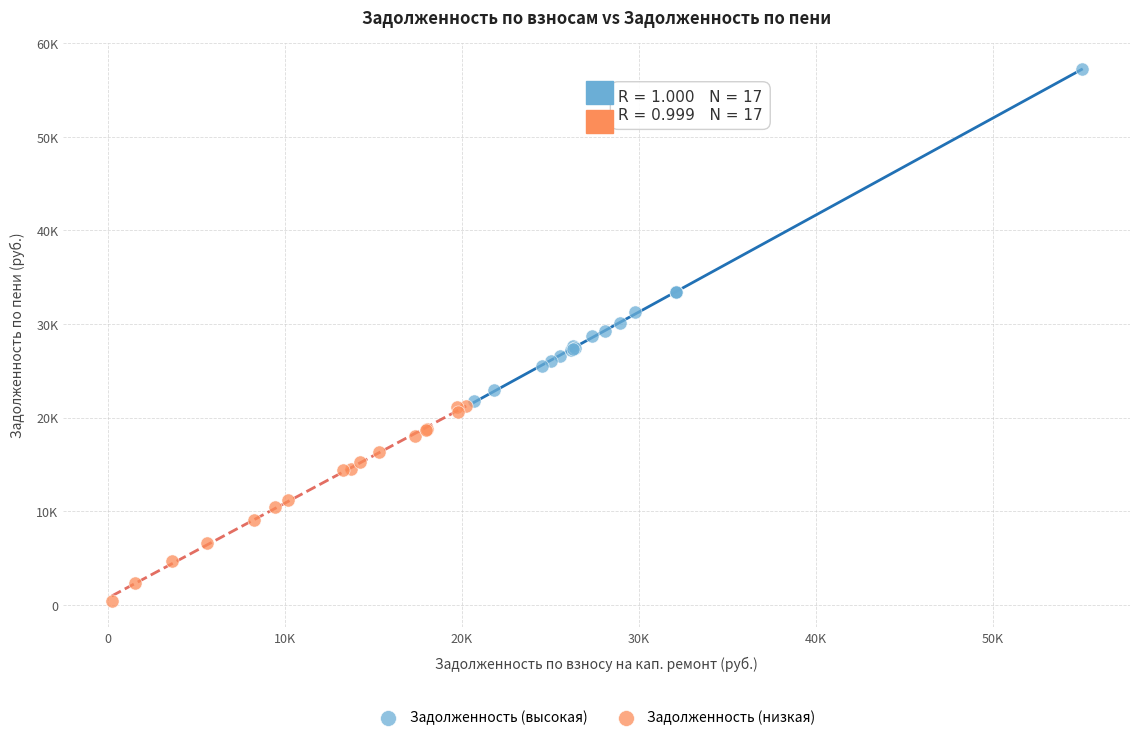

Which series reaches the maximum Y coordinate?

Задолженность (высокая)